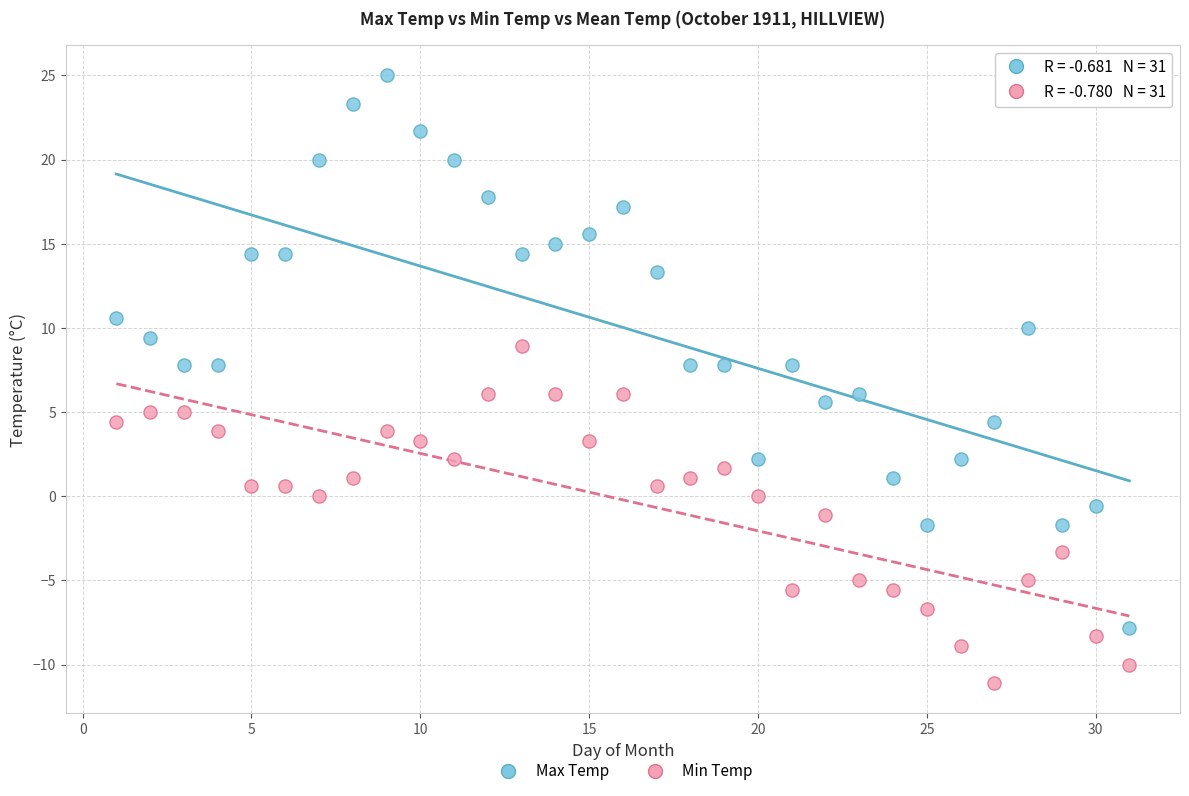

Across all data points, what is the range of X values (max minus min)?

30.0